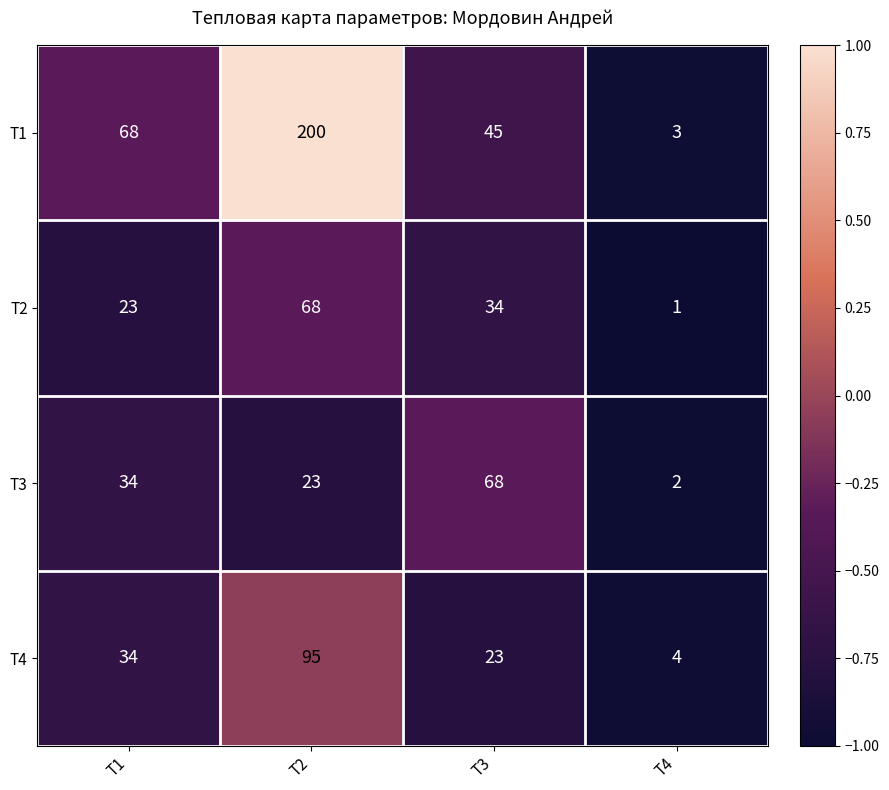

True or false: T3 has a value of 23 at T2.

True